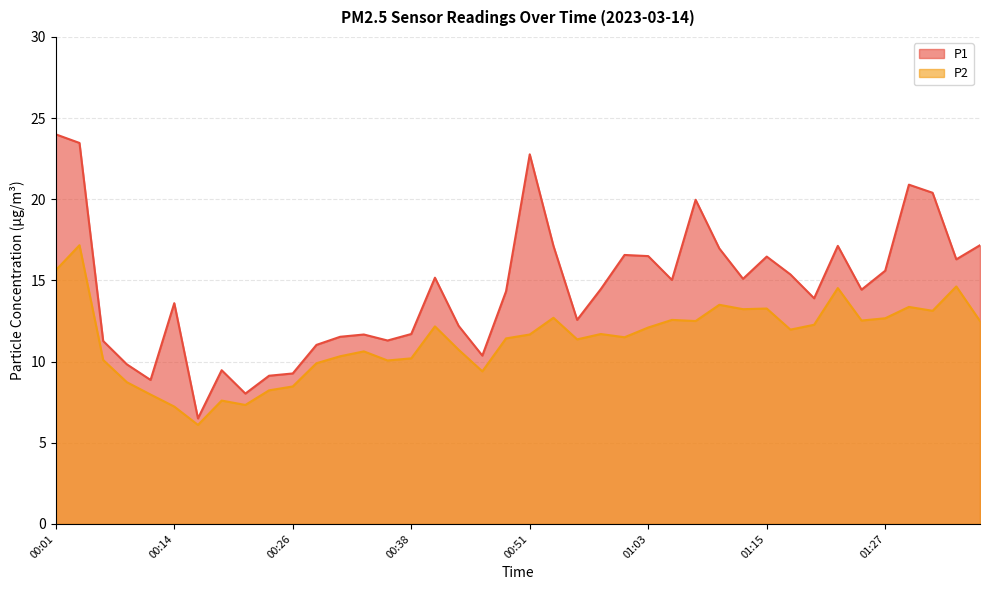

What is the sum of the P2 values at 00:53 and 00:41?

24.9